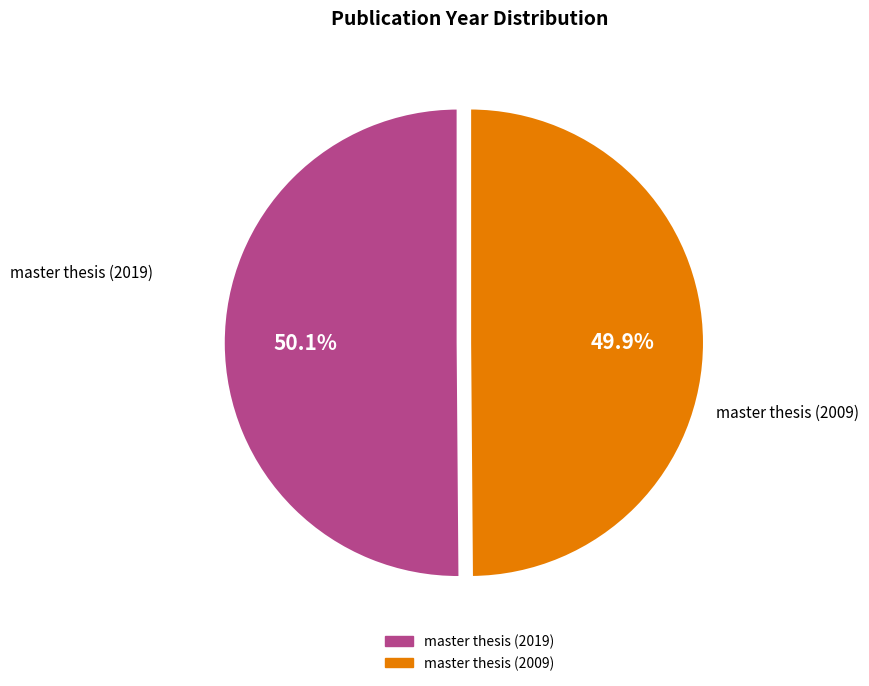

Is there a majority slice in this chart?

Yes